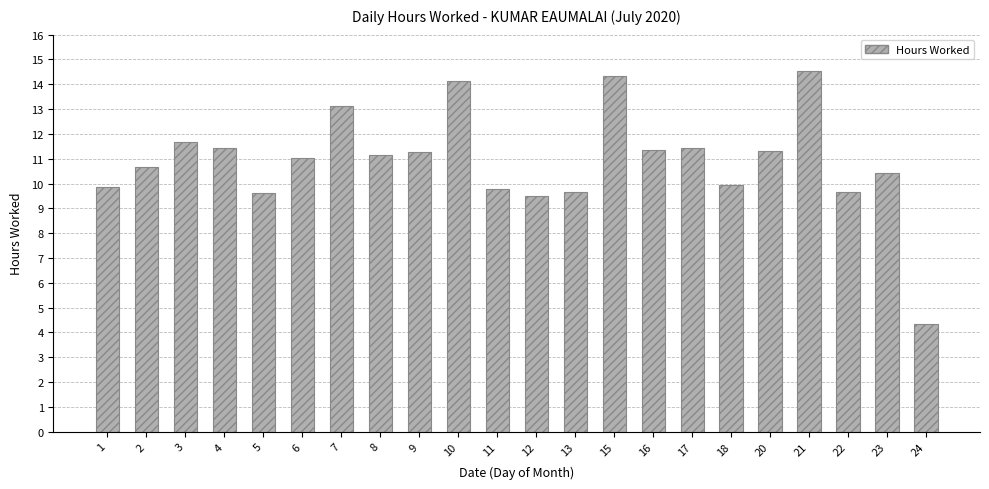

What is the greatest value displayed?

14.5